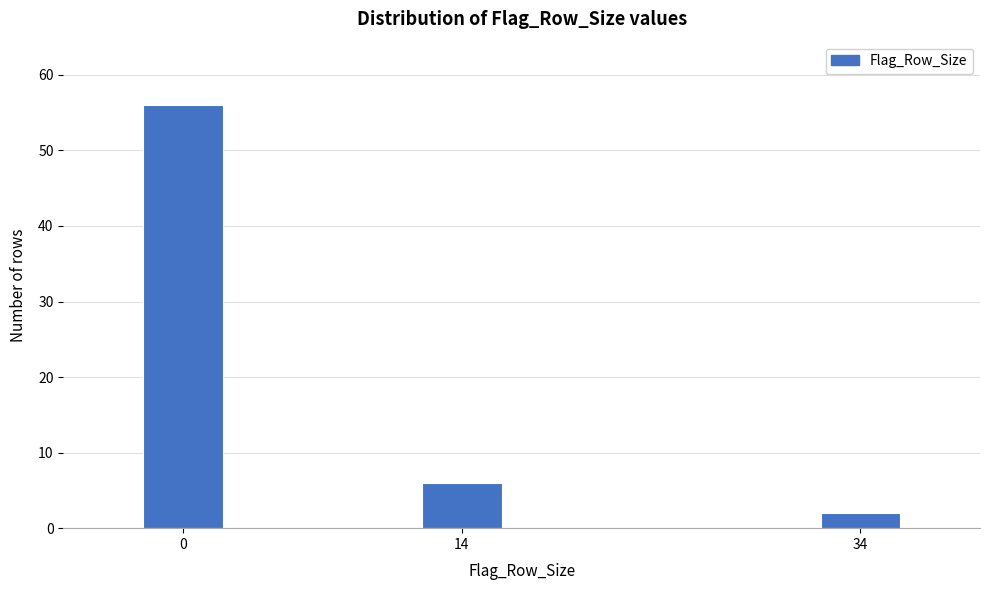

Reading right to left, transcribe all the data shown in this chart.

34=2	14=6	0=56